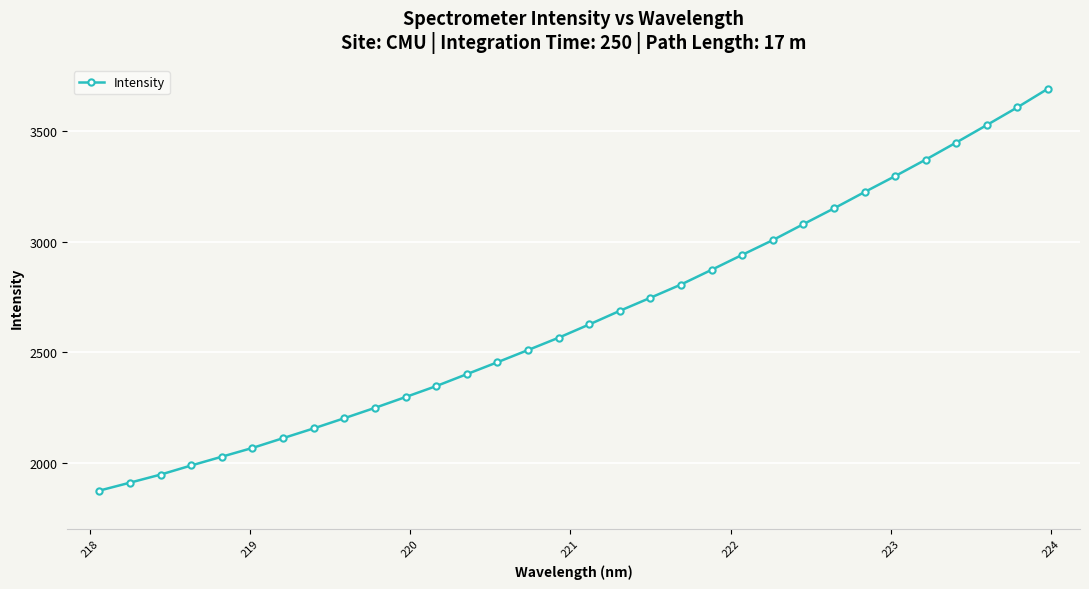

True or false: there are more than 2 points higher than both neighbors.

False